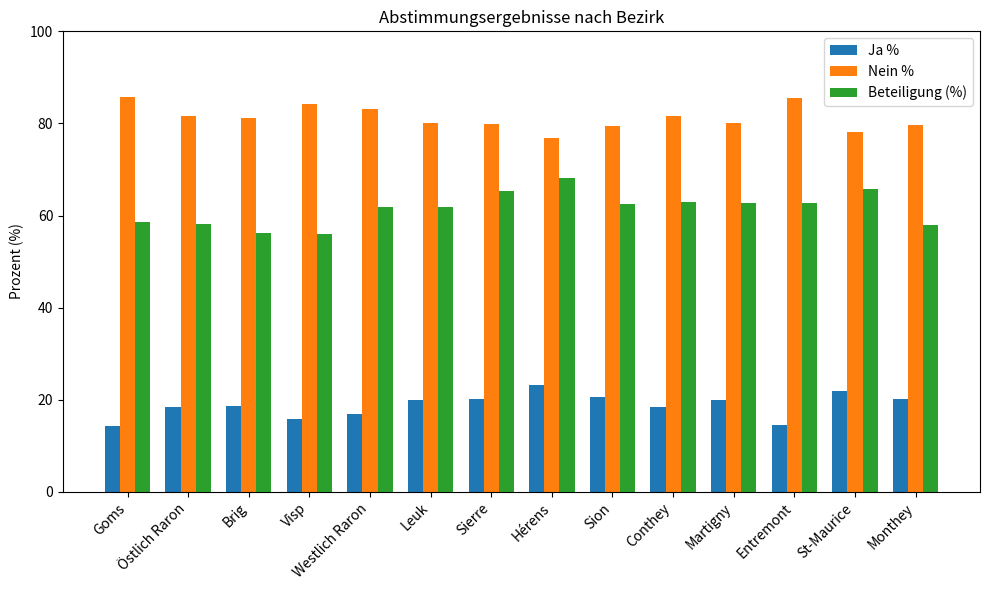

What is the spread (max minus min) of values at Monthey?

59.5